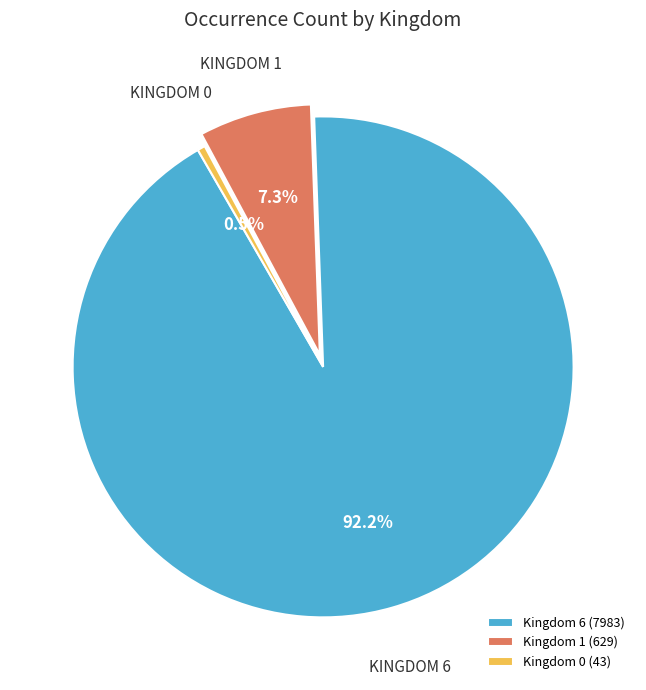

Do Kingdom 6 (7983) and Kingdom 1 (629) together represent more than half of the pie?

Yes